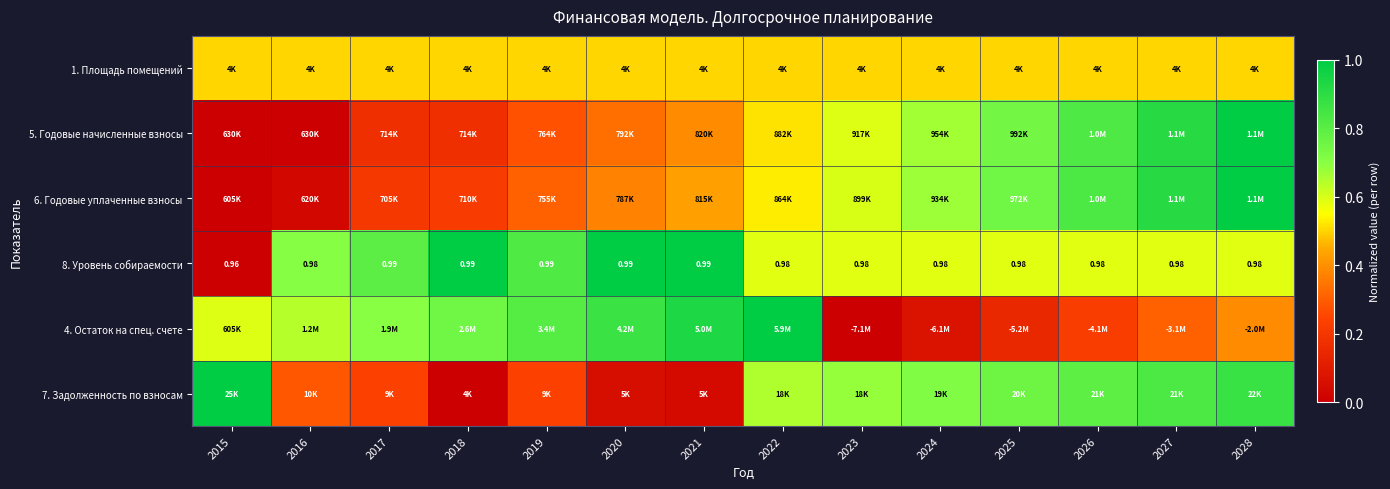

Is it true that 1. Площадь помещений equals 0.5 at 2016?

True